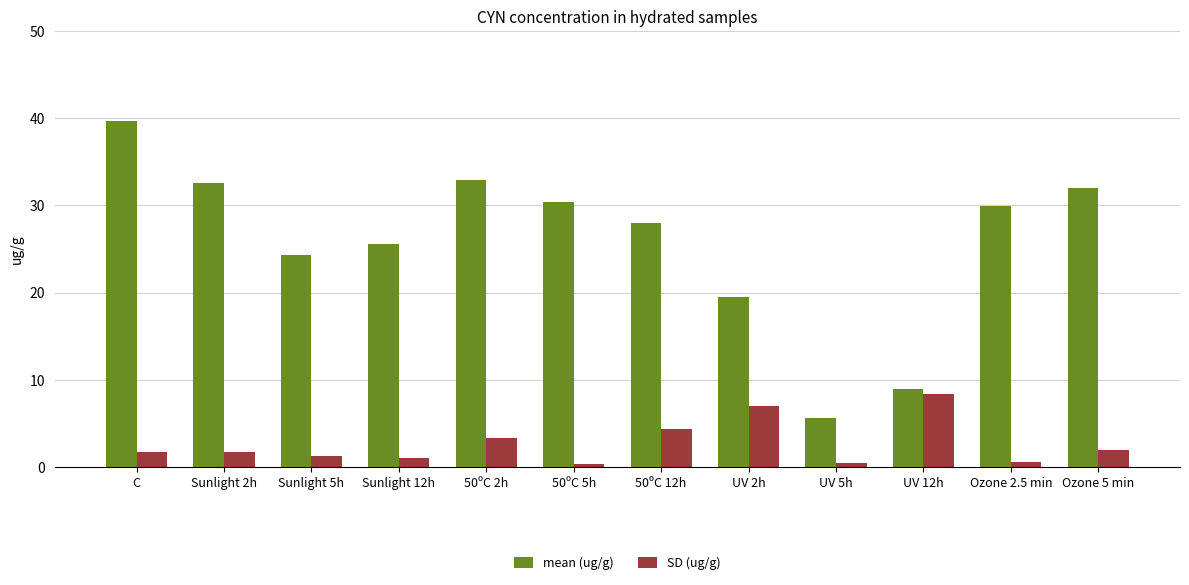

How many values in the mean (ug/g) series are below 29?

6